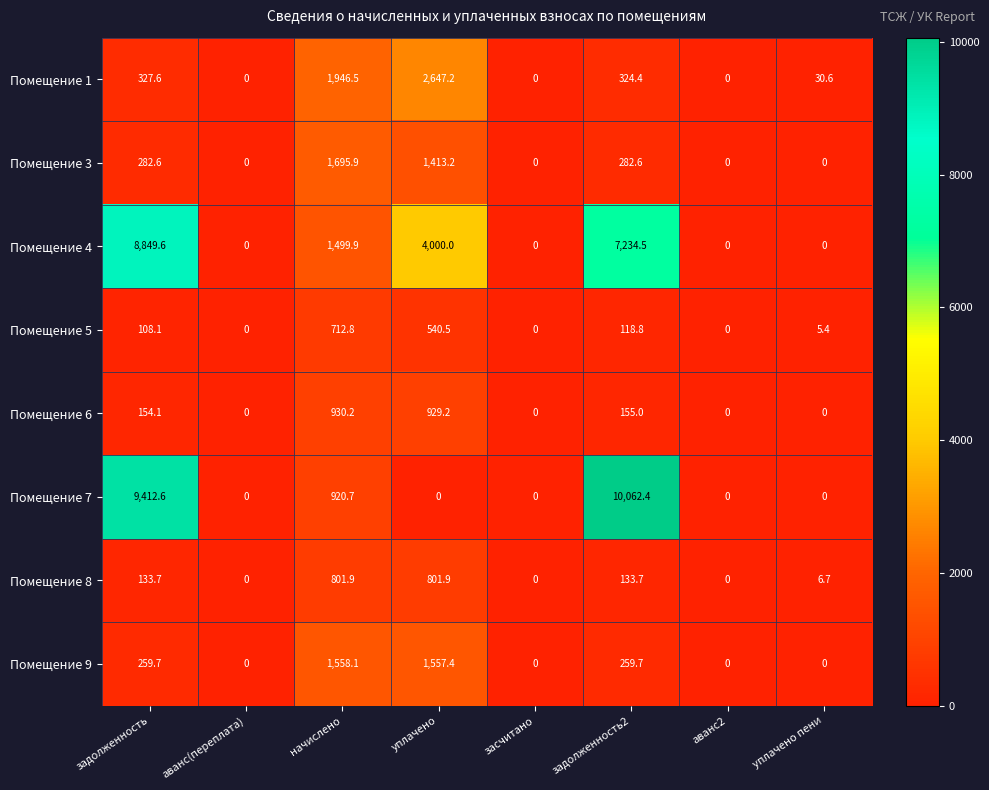

How many values in Помещение 4 are above zero?

4